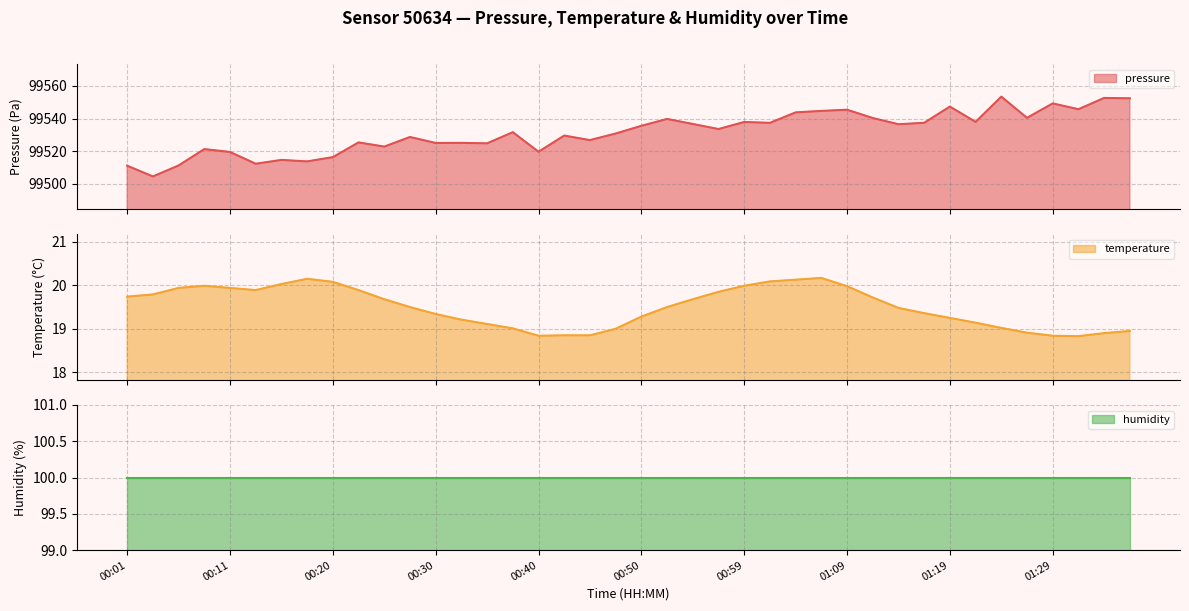

What is the minimum value for humidity line?

100.0